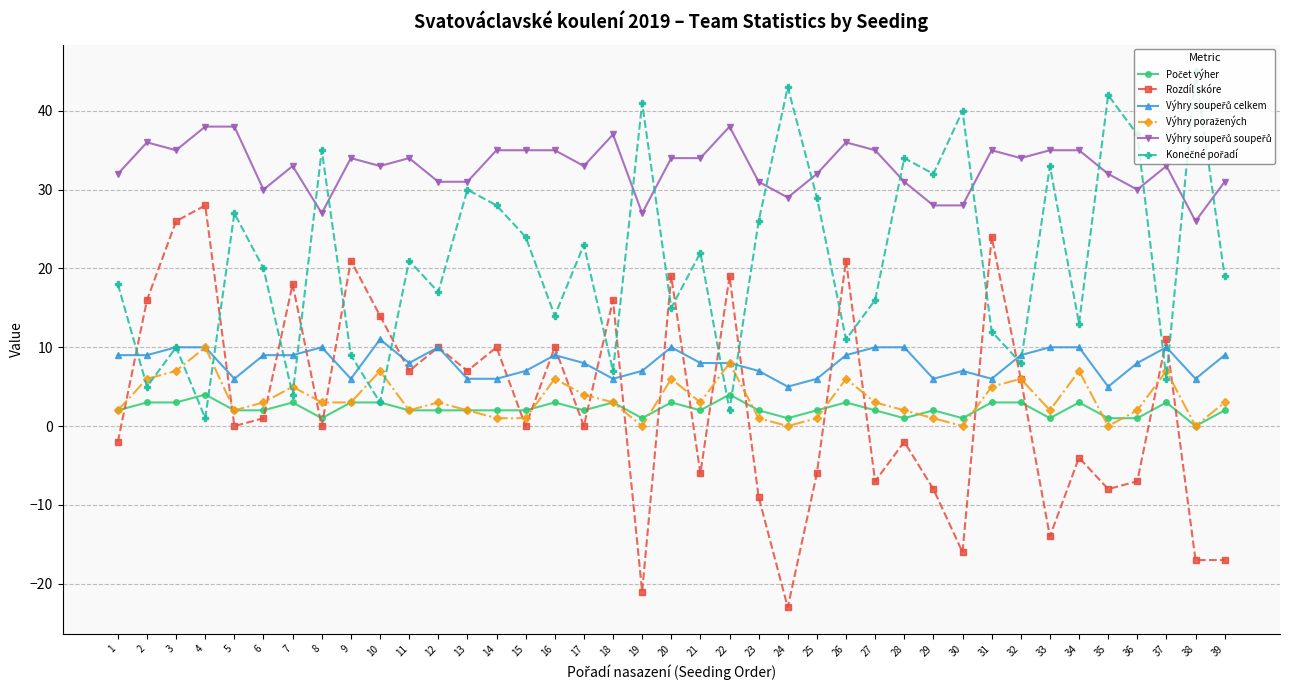

The Rozdíl skóre series shows -7 at 36. True or false?

True